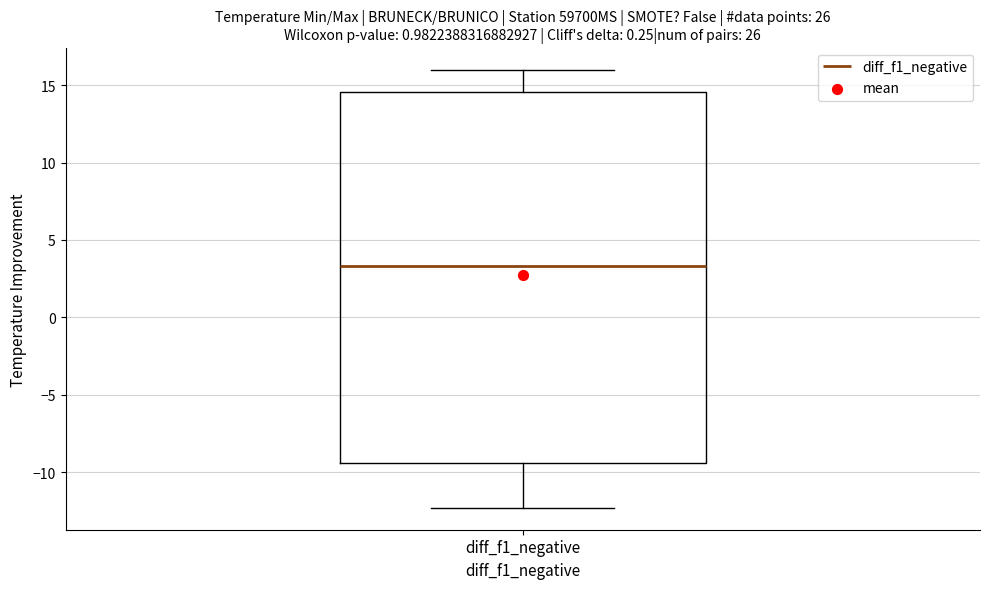

Transcribe this box plot: give where the median line is, the range the box spans, and where the two whiskers end, as read against the y-axis. The values are not printed on the chart, so give them approximately, as read against the axis.

median 3.5, box -9.5 to 14.5, whiskers -12.5 to 16.0